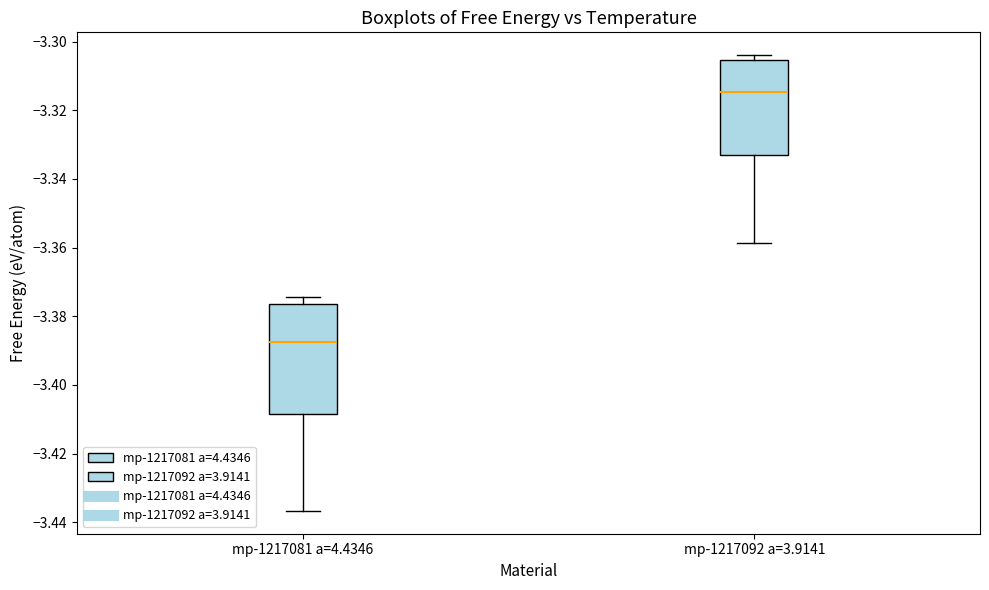

Reading left to right, transcribe this box plot: for each box, give where its median line is, the range the box spans, and where its two whiskers end, as read against the y-axis. The values are not printed on the chart, so give them approximately, as read against the axis.

mp-1217081 a=4.4346: median -3.388, box -3.408 to -3.376, whiskers -3.436 to -3.374
mp-1217092 a=3.9141: median -3.314, box -3.332 to -3.306, whiskers -3.358 to -3.304